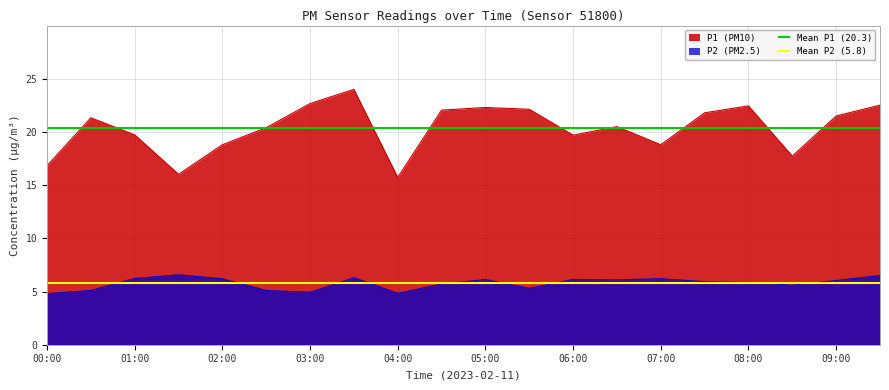

True or false: P1 (PM10) and P2 (PM2.5) cross at least once.

False